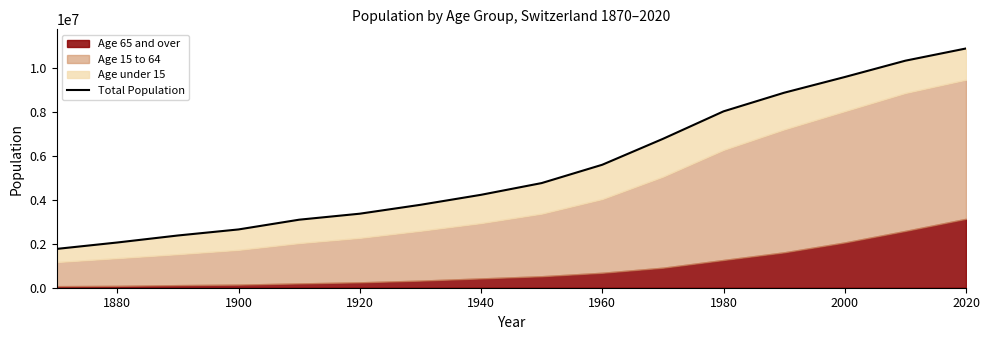

Does the chart display data point markers on the line(s)?

No